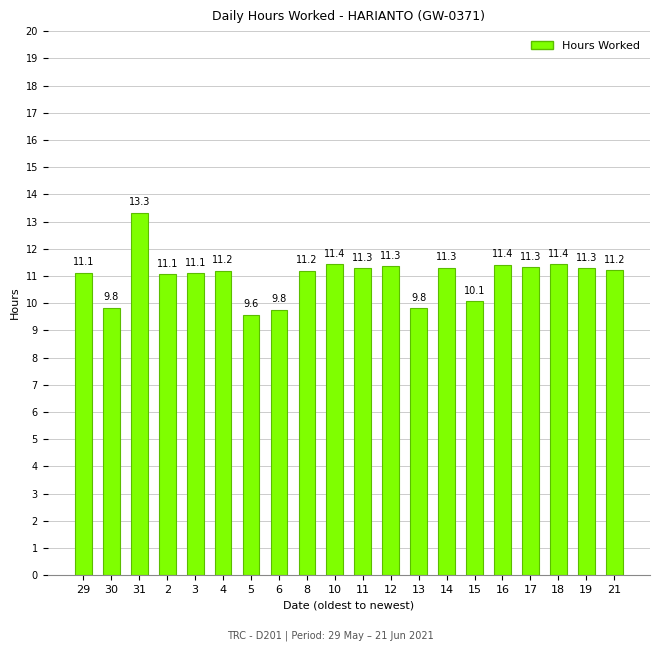

True or false: the data shows 22.4 at 31.

False